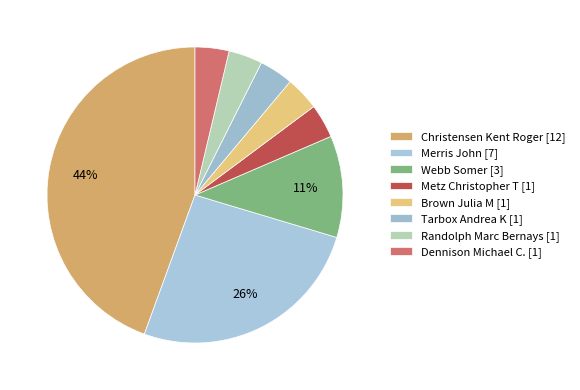

Which slice is the smallest?

Metz Christopher T